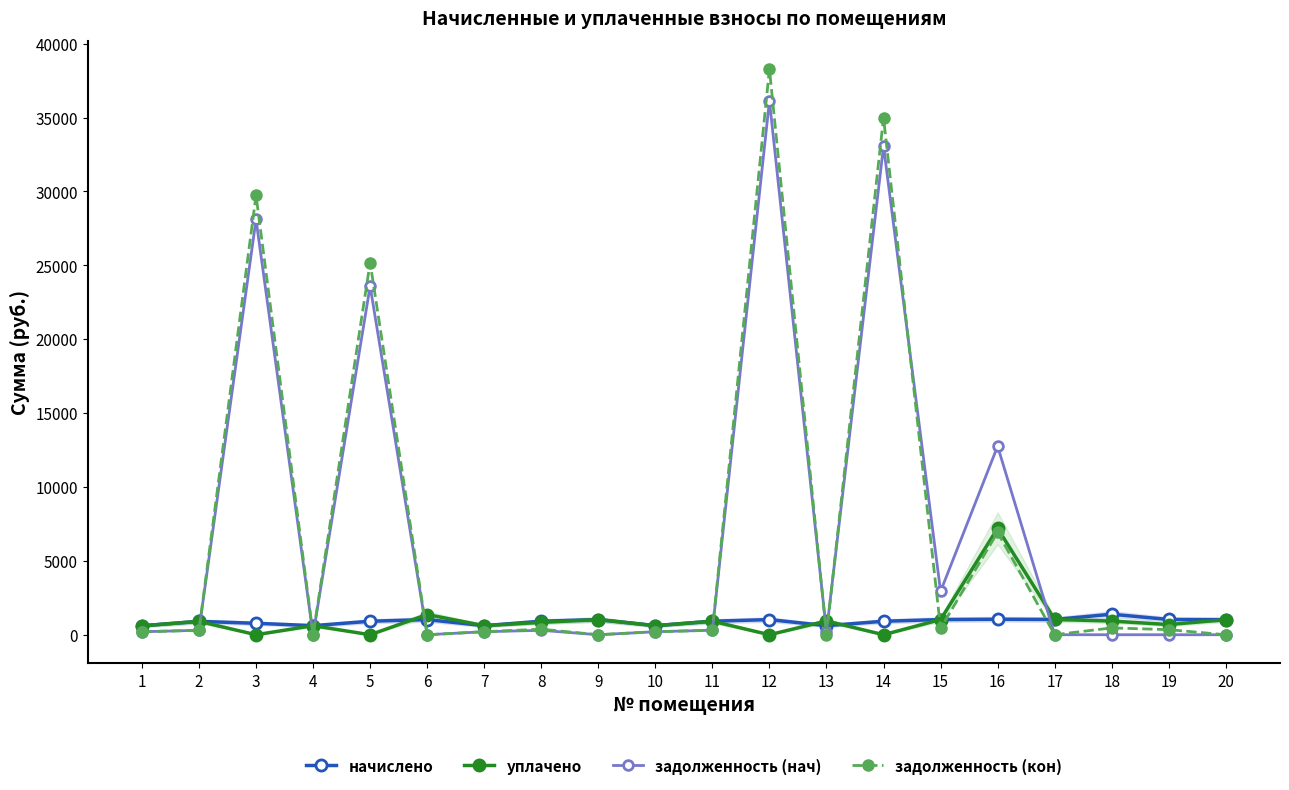

List the labels in order of уплачено value, smallest first.

3, 5, 12, 14, 1, 4, 7, 10, 19, 8, 2, 11, 18, 13, 20, 9, 15, 17, 6, 16